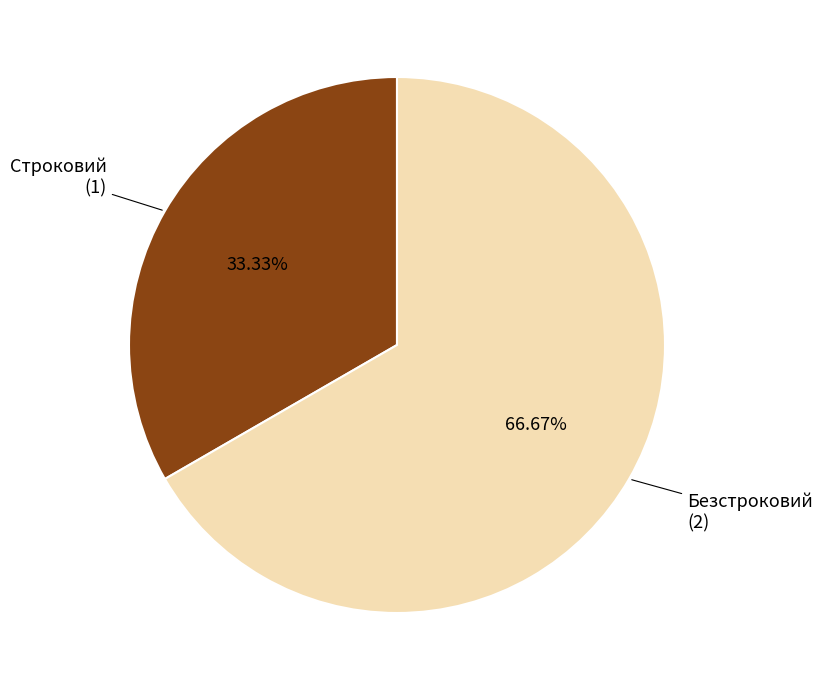

Is there a majority slice in this chart?

Yes